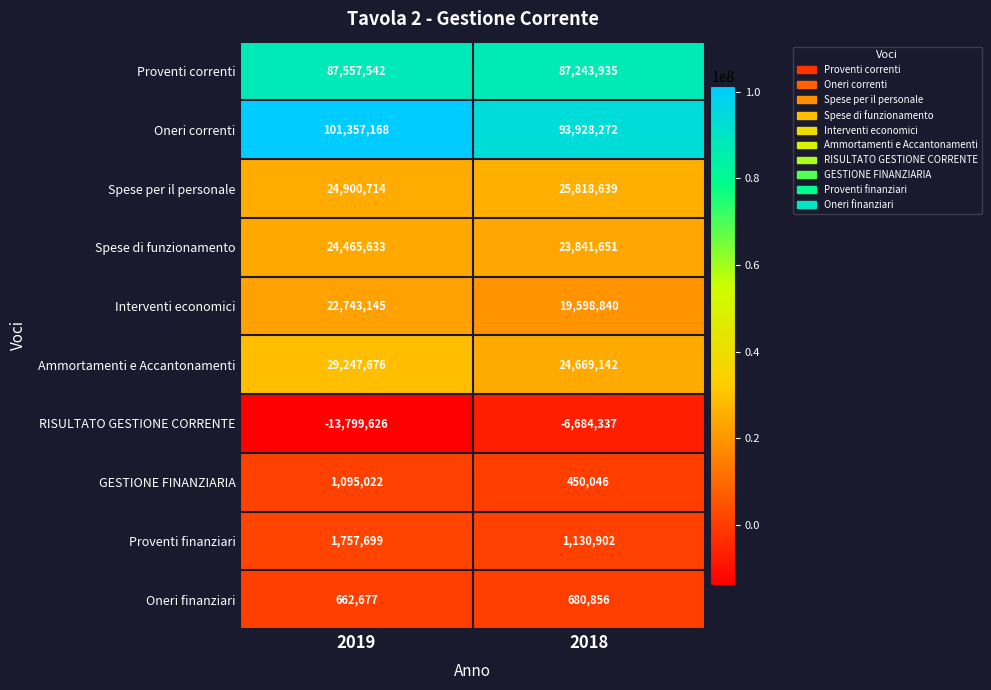

What is the lowest value of the Ammortamenti e Accantonamenti series?

24669142